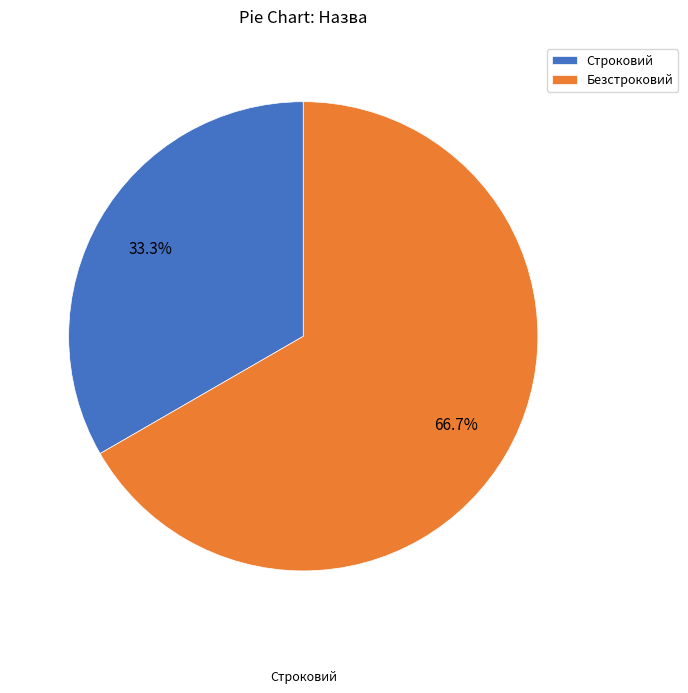

Is there a majority slice in this chart?

Yes